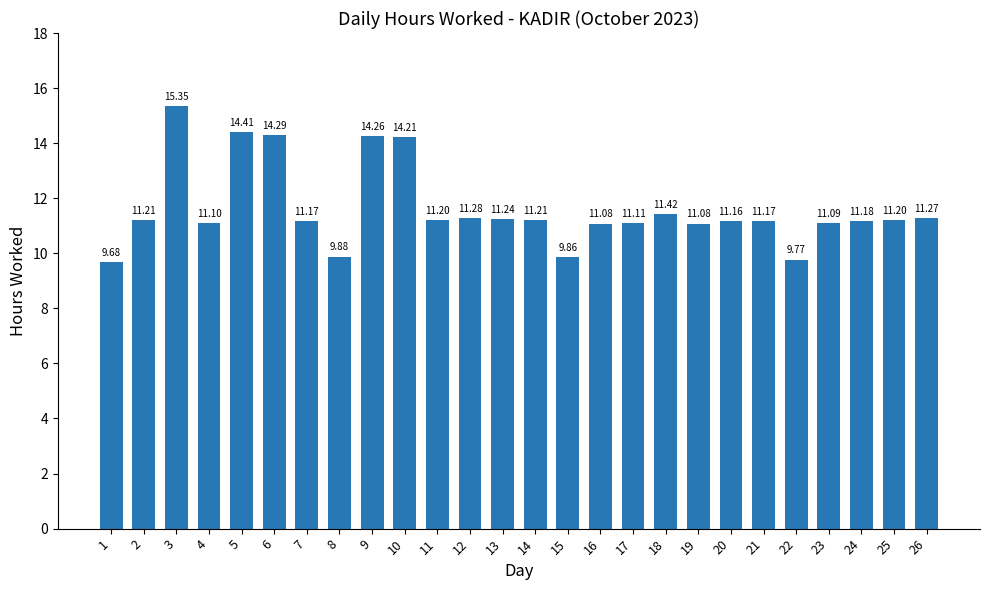

What is the difference between the maximum and second lowest values?

5.6